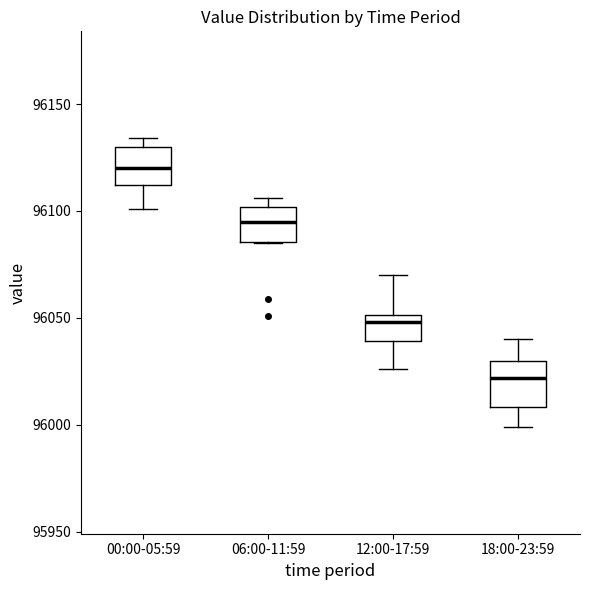

Reading left to right, read every box against the y-axis: the position of its median line, the range the box covers, and the ends of its whiskers. The values are not printed on the chart, so give them approximately, as read against the axis.

00:00-05:59: median 96120, box 96110 to 96130, whiskers 96100 to 96135
06:00-11:59: median 96095, box 96085 to 96100, whiskers 96085 to 96105
12:00-17:59: median 96050 (just below the box's upper edge), box 96040 to 96050, whiskers 96025 to 96070
18:00-23:59: median 96020, box 96010 to 96030, whiskers 96000 to 96040